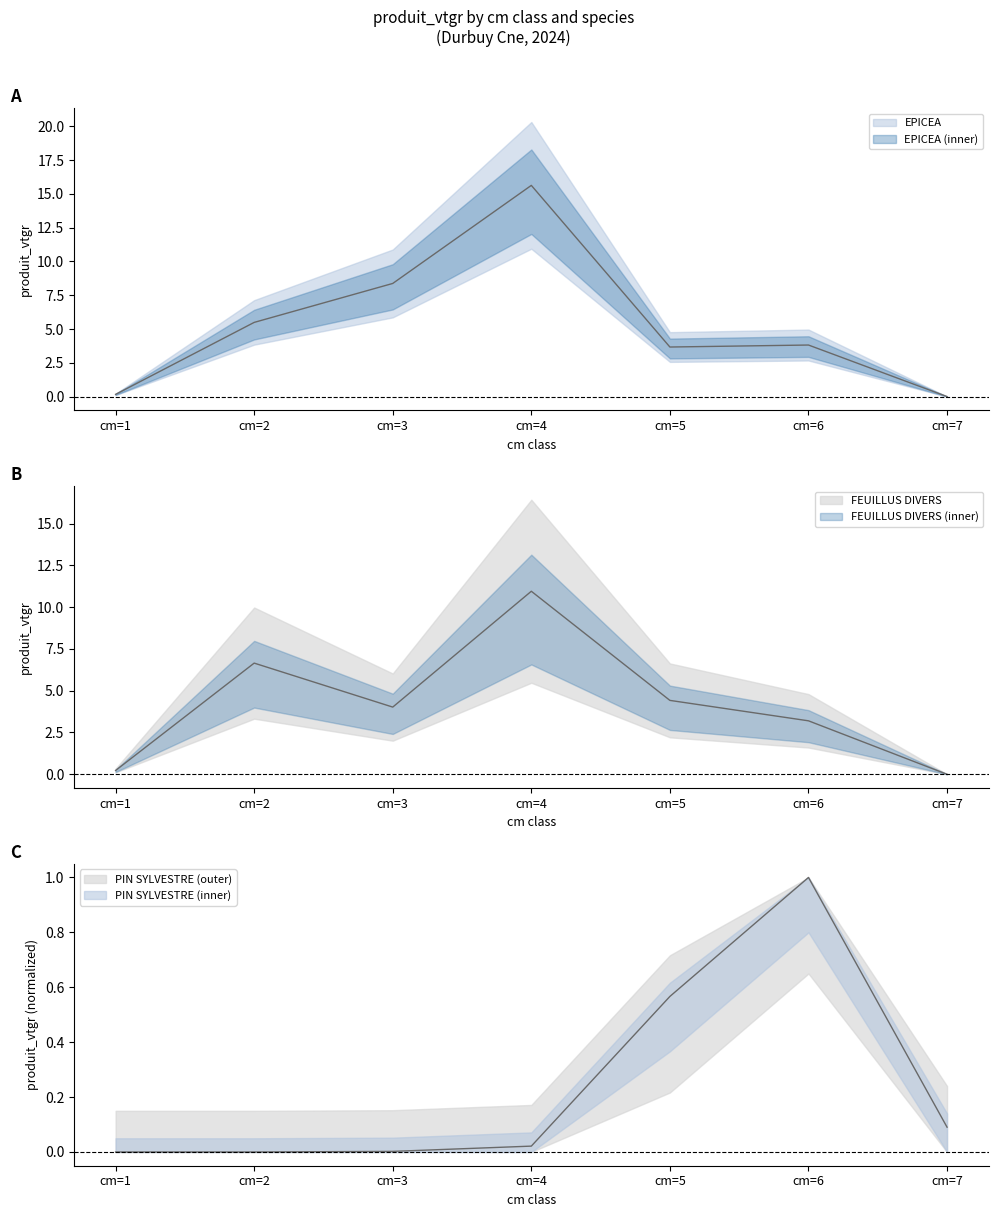

What is the difference between the FEUILLUS DIVERS values at cm=2 and cm=6?

3.5